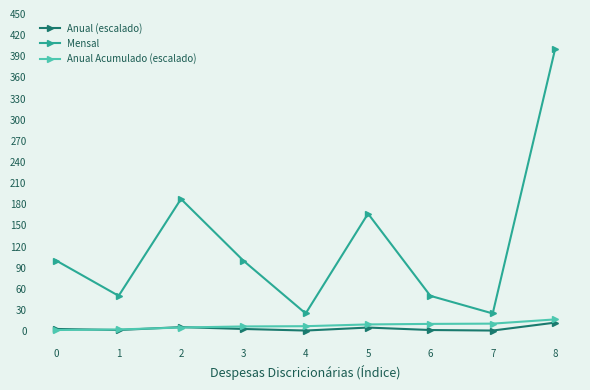

What is the minimum value for Mensal?

25.0